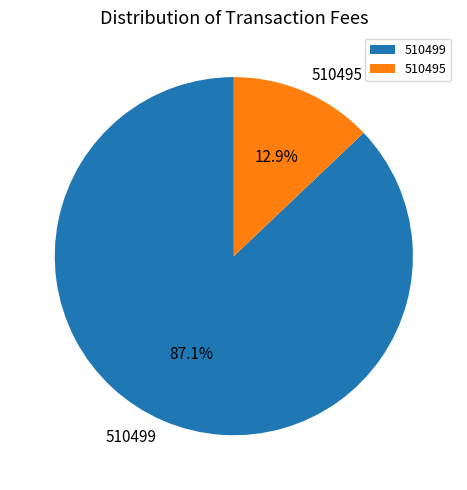

To the nearest percent, what is the combined percentage of 510499 and 510495?

100%